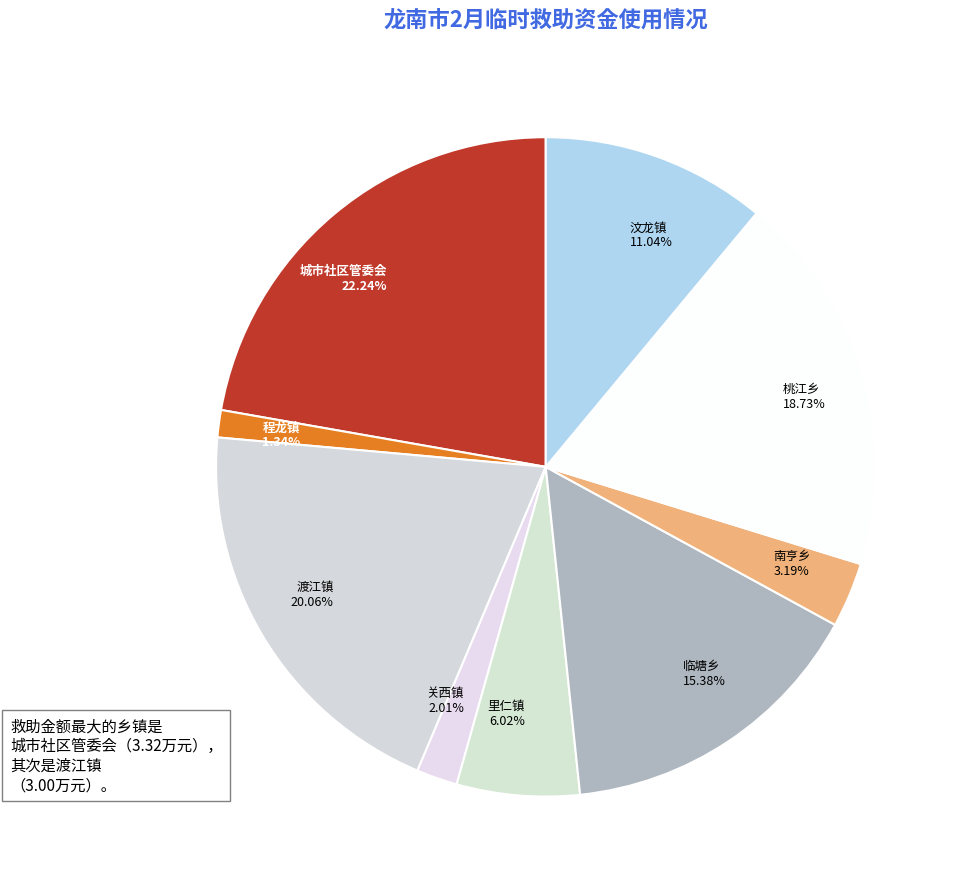

To the nearest percent, what percentage of the pie is 里仁镇?

6%